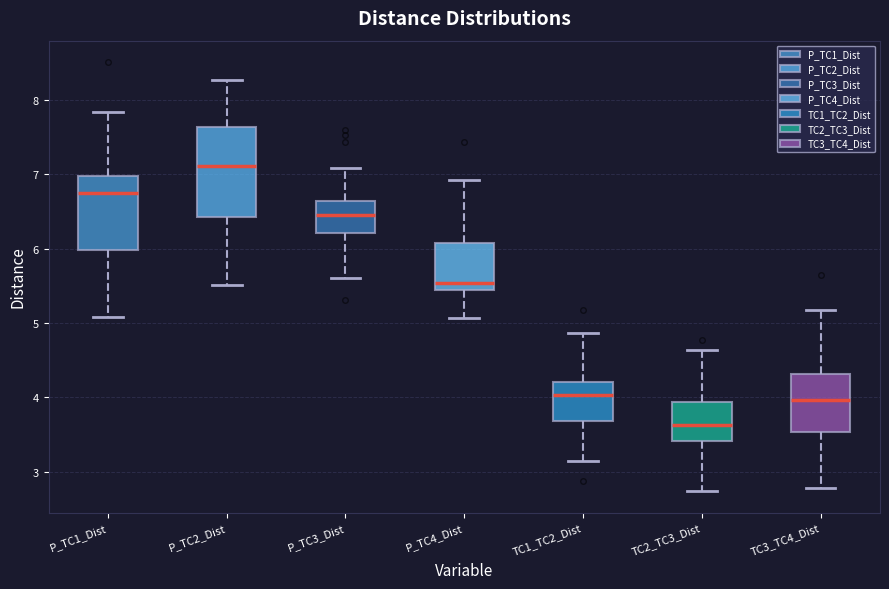

Which box has the lowest median line?

TC2_TC3_Dist